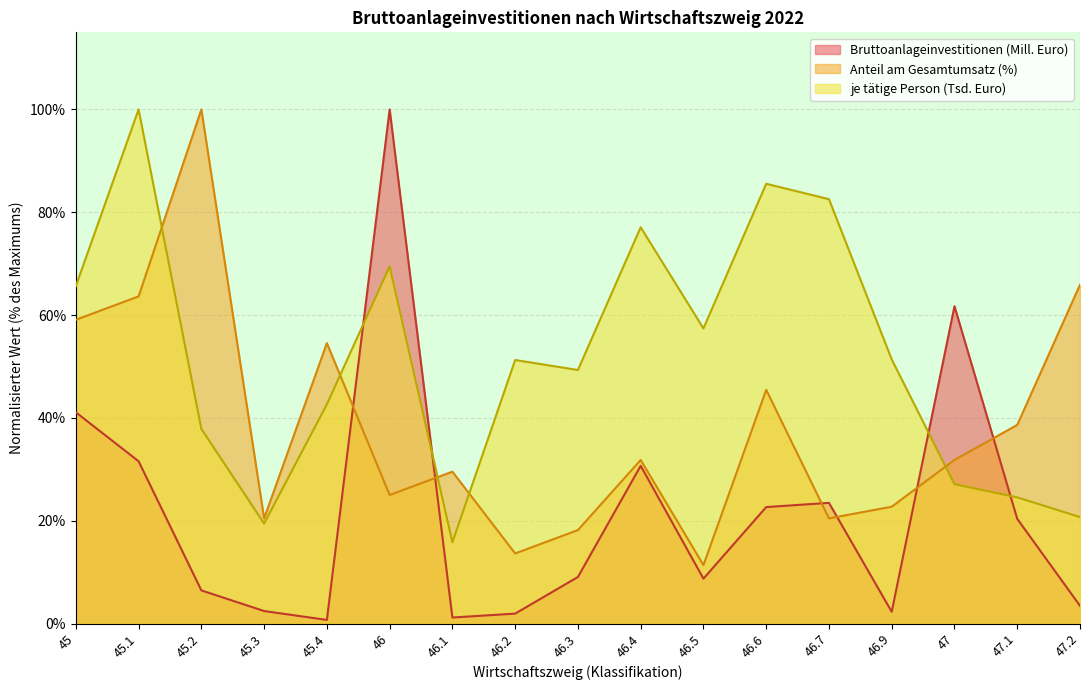

Which has a higher value, 46.7 or 46.2?

46.7